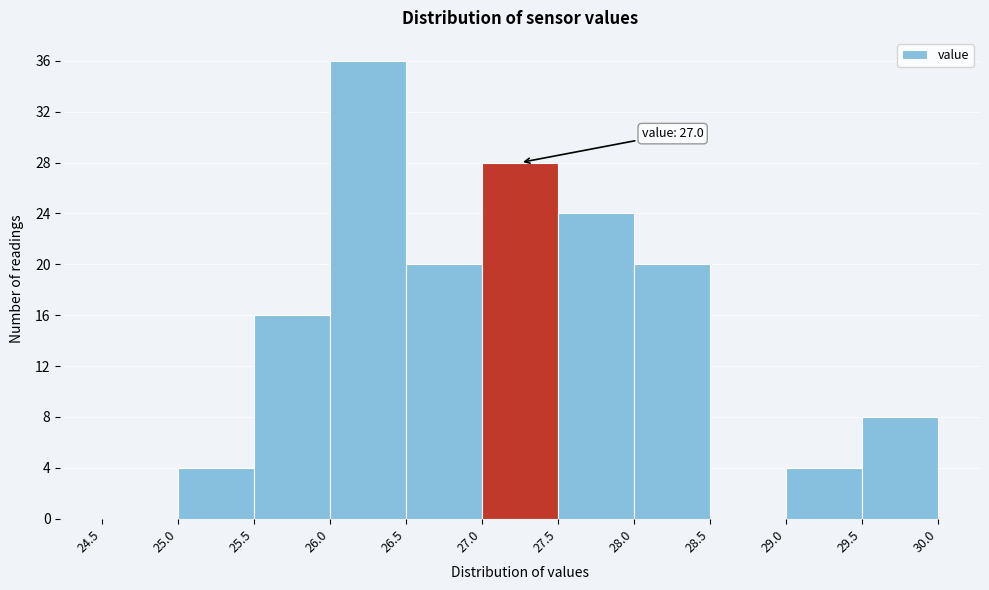

Over which range of the x-axis is the bar tallest?

26.0 to 26.5